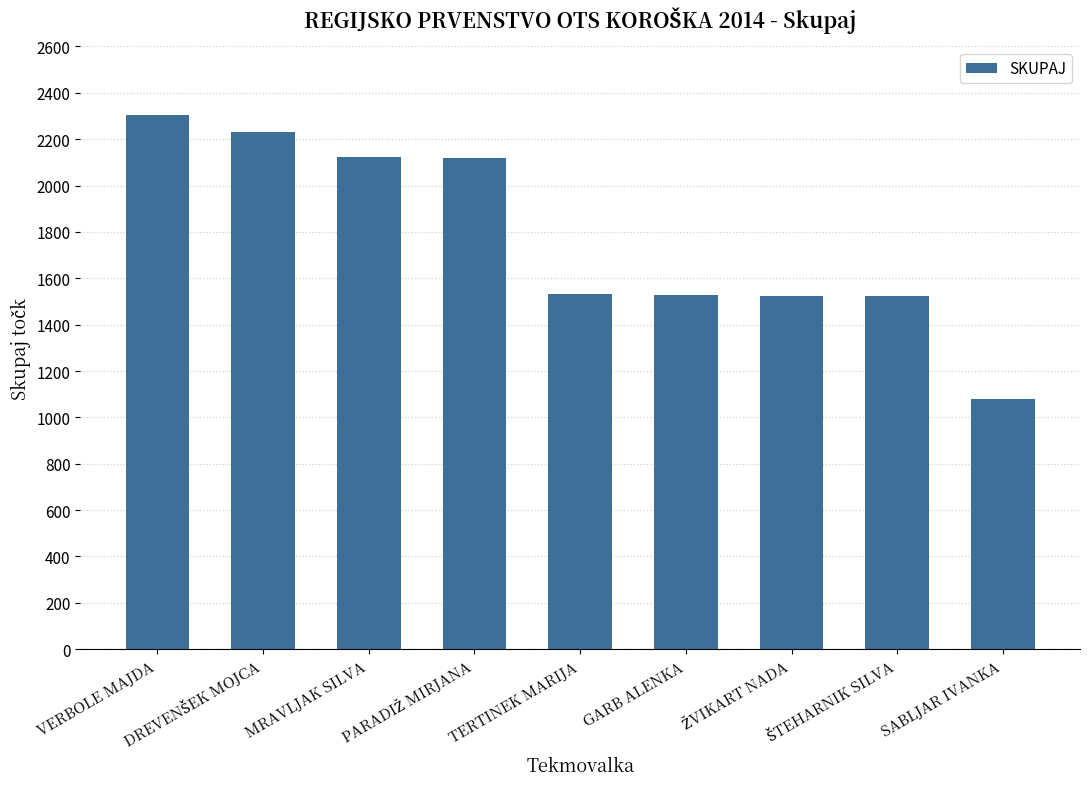

What is the average value?

1774